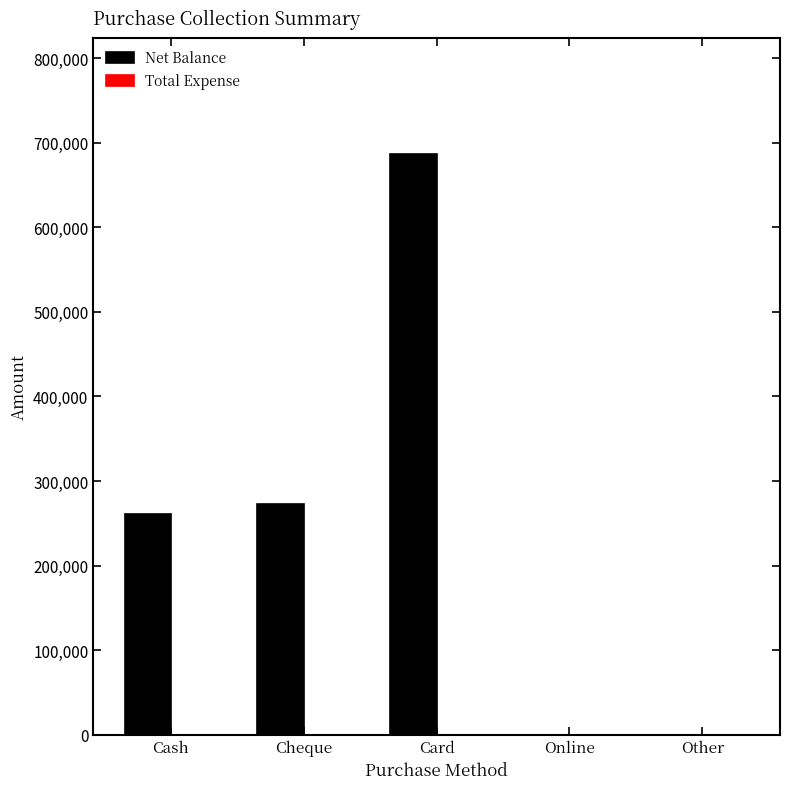

Reading left to right, extract all data points from this chart.

Cash=260500	Cheque=273000	Card=686500	Online=0	Other=0